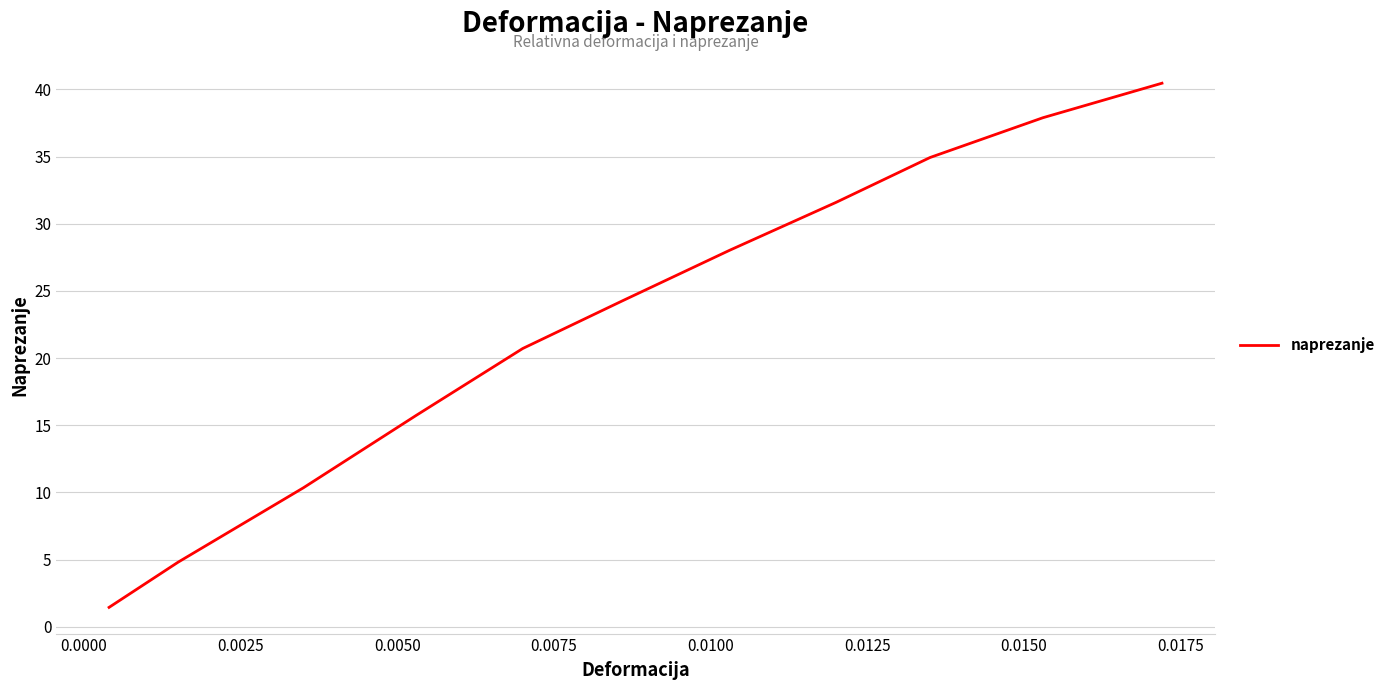

Is this an area chart (filled region under the line)?

No